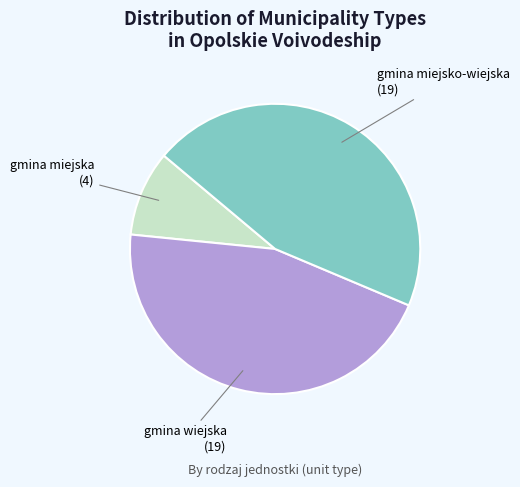

Is there a majority slice in this chart?

No